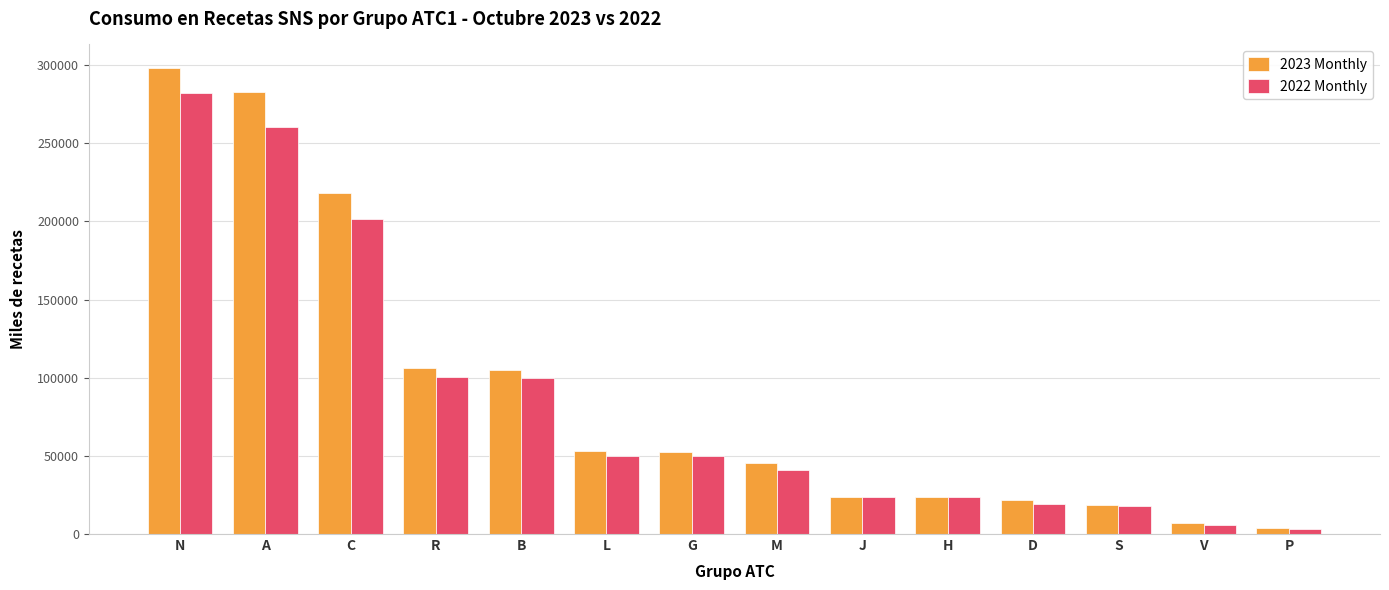

What is the difference between the maximum and minimum values in the 2023 Monthly series?

294357.8